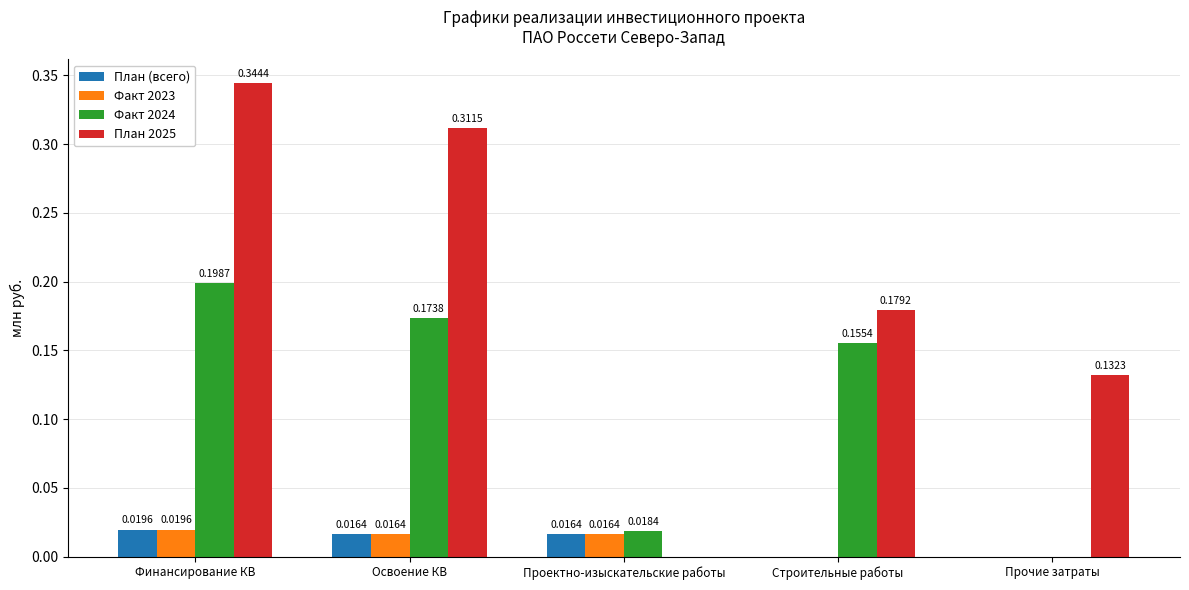

Where is План 2025 nearest to the value 0?

Проектно-изыскательские работы